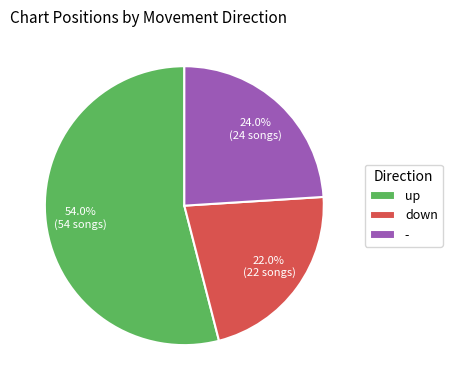

Combined, do down and - account for over 50%?

No